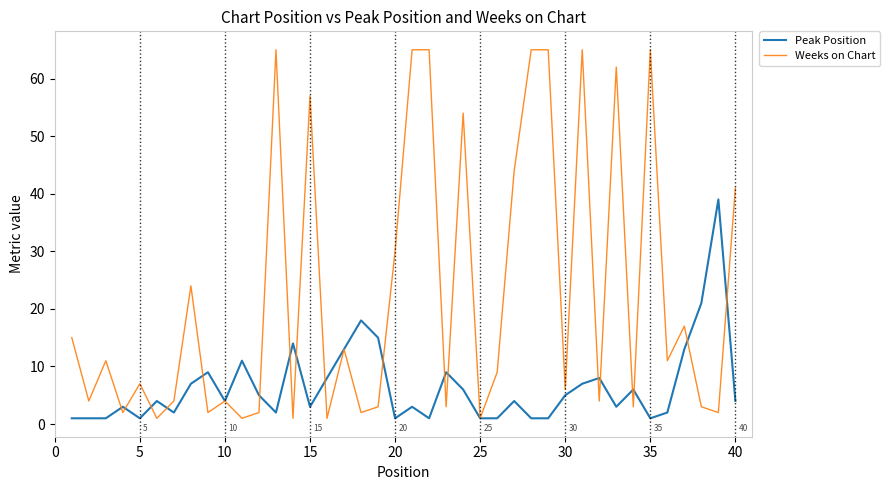

Which series has the largest range (max minus min)?

Weeks on Chart